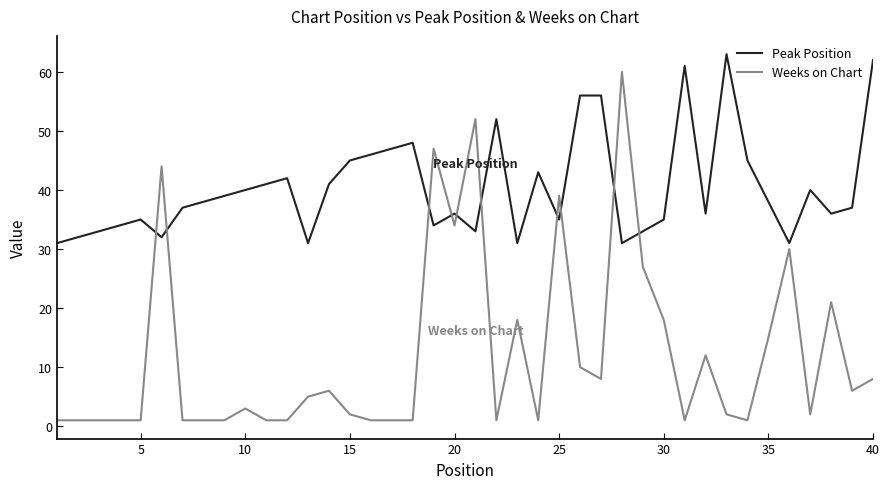

What is the difference between the maximum and minimum values in the Peak Position series?

32